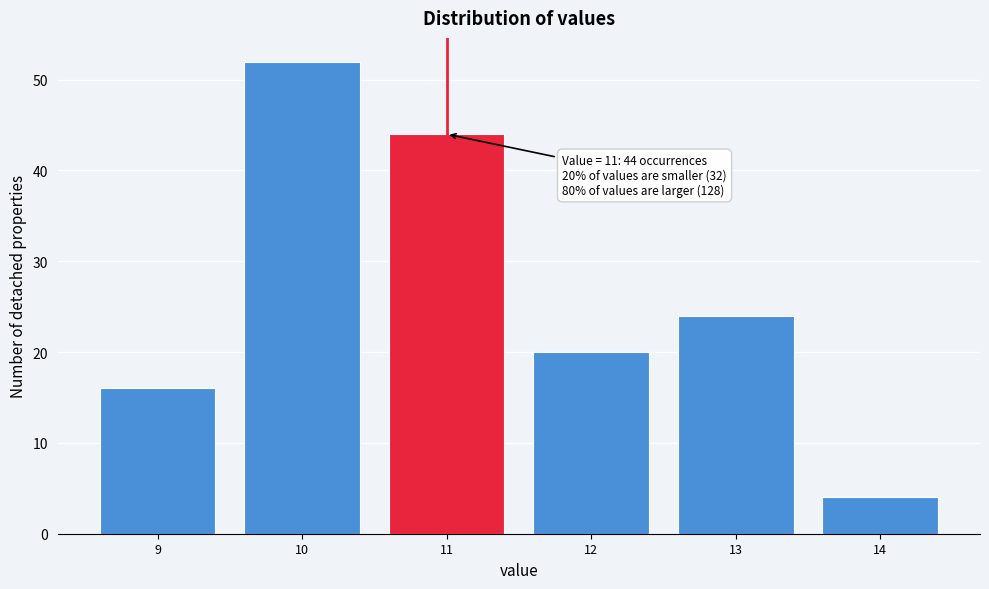

Over which range of the x-axis is the bar tallest?

9.5 to 10.5